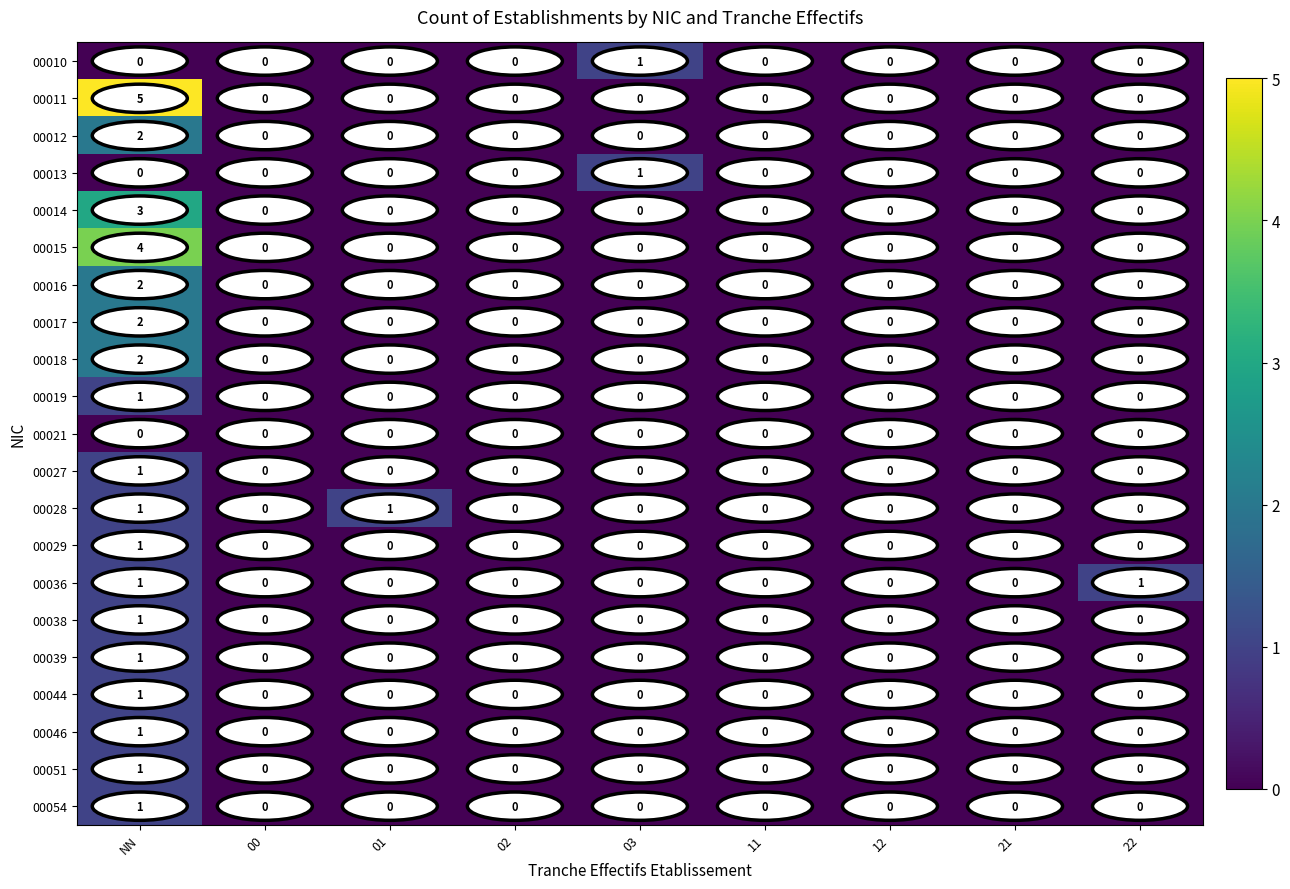

How many values in 00046 are above zero?

1